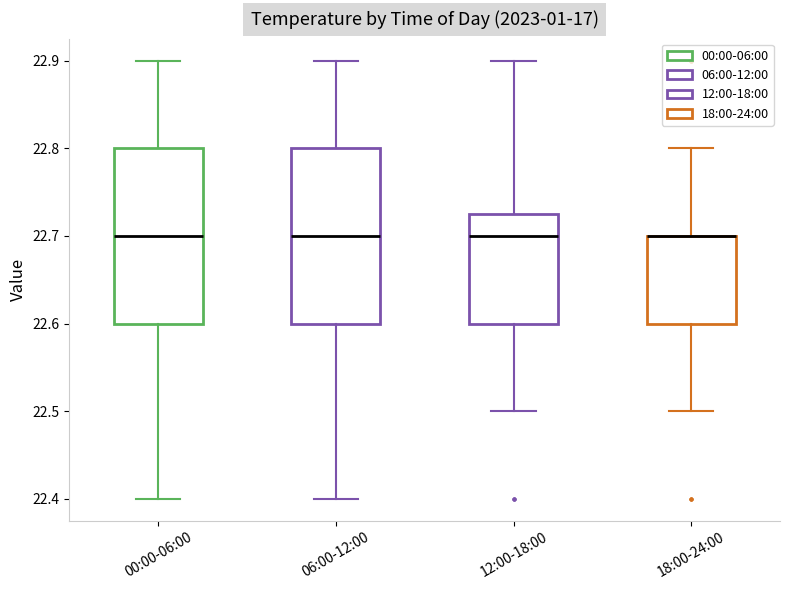

Where does the median line of the box for 06:00-12:00 sit on the y-axis? The values are not printed on the chart, so give them approximately, as read against the axis.

22.70